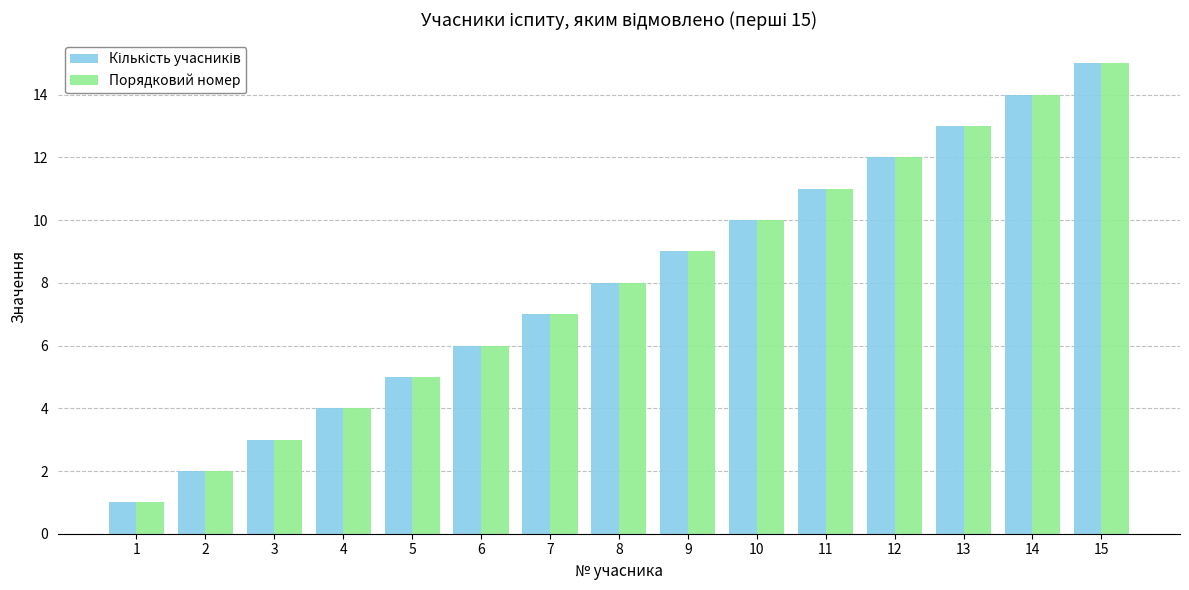

What is the average value of the Порядковий номер series?

8